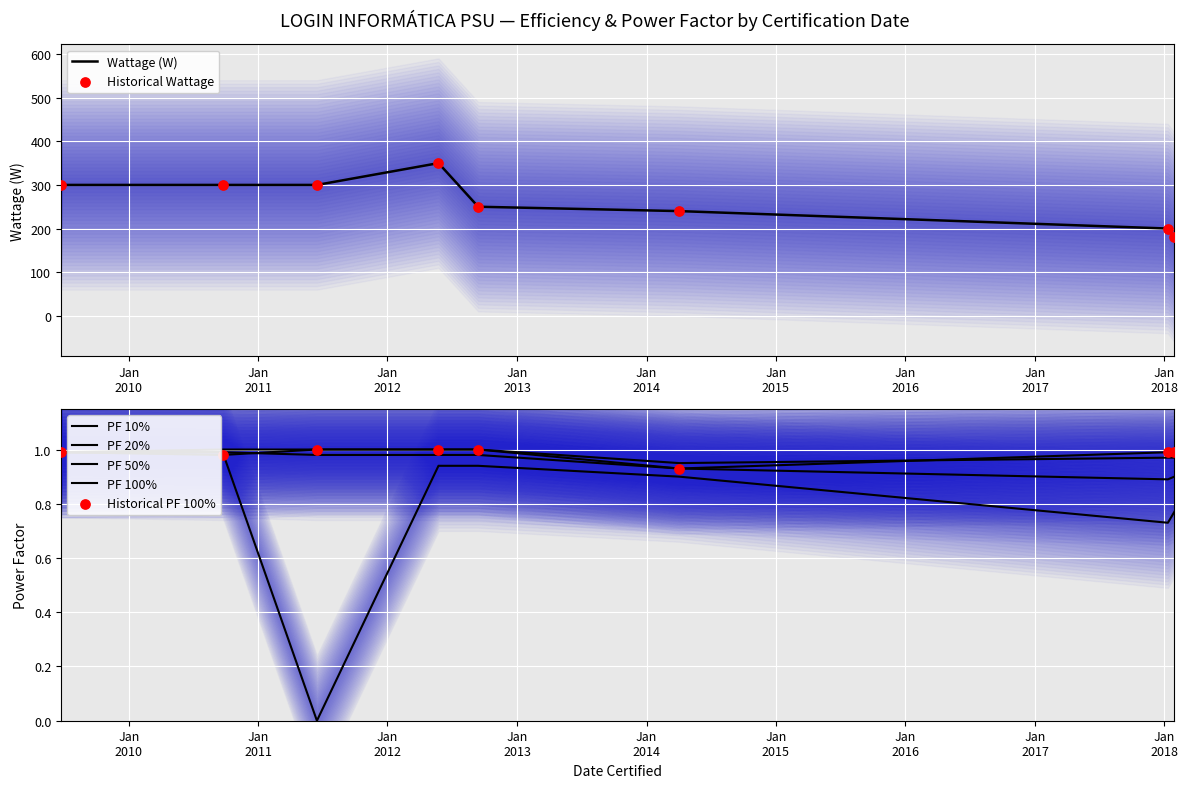

At which category is the sum across all series the highest?

24/05/2012